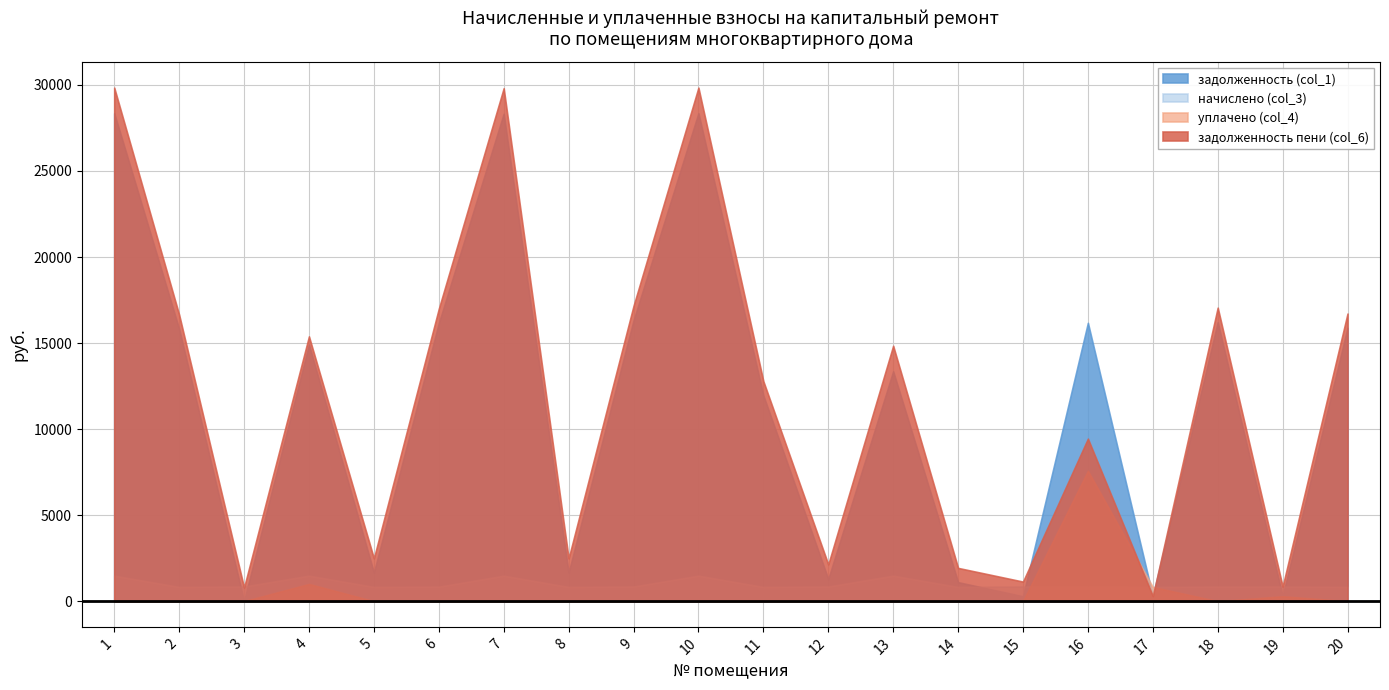

At which category is the sum across all series the highest?

1